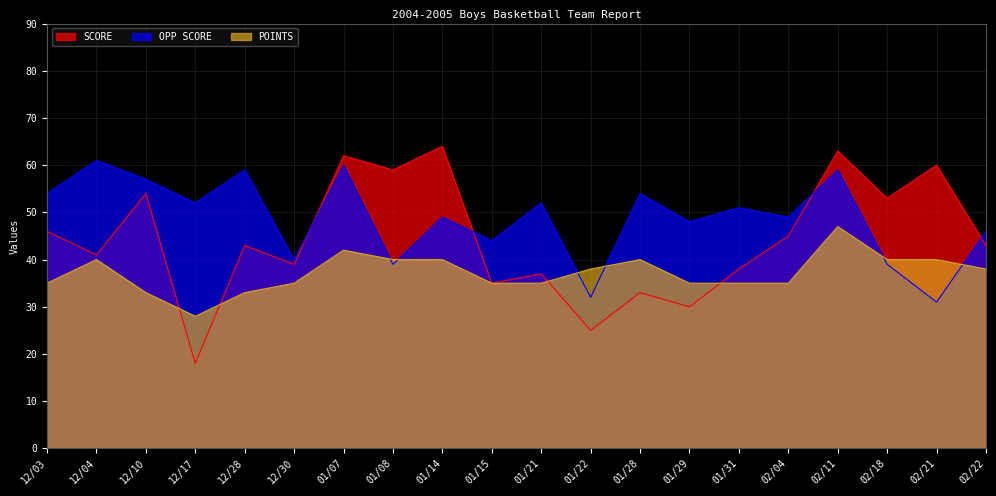

What is the highest value of the POINTS series?

47